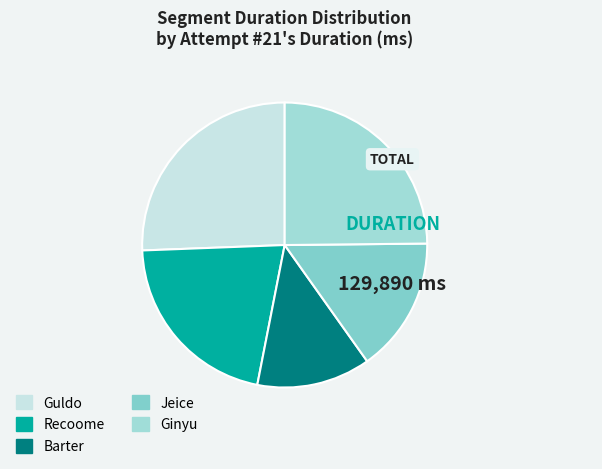

What is the ratio of the value at Recoome to the value at Jeice?

1.4